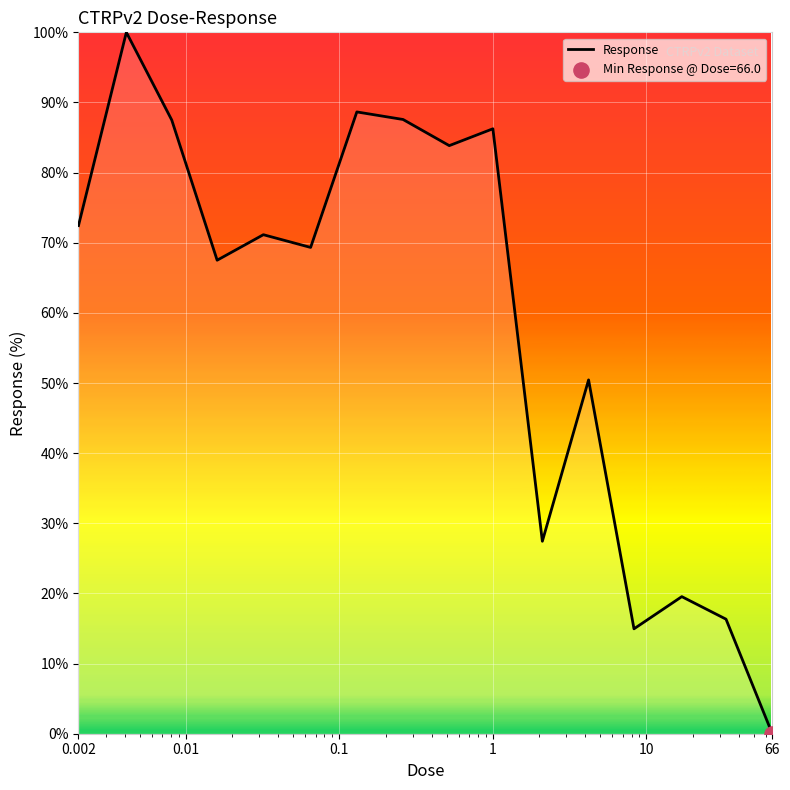

What is the maximum value shown in the chart?

100.0